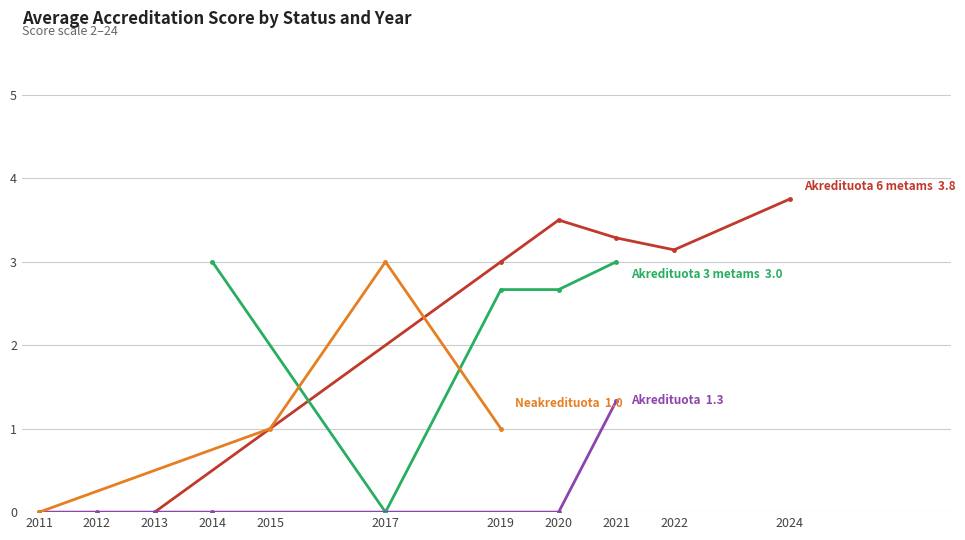

What are all the series names shown in the legend?

Akredituota 6 metams, Akredituota 3 metams, Akredituota, Neakredituota